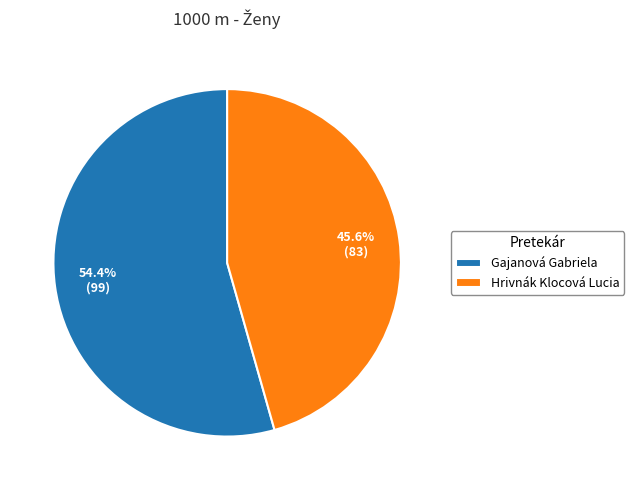

To the nearest percent, what is the average slice percentage?

50%